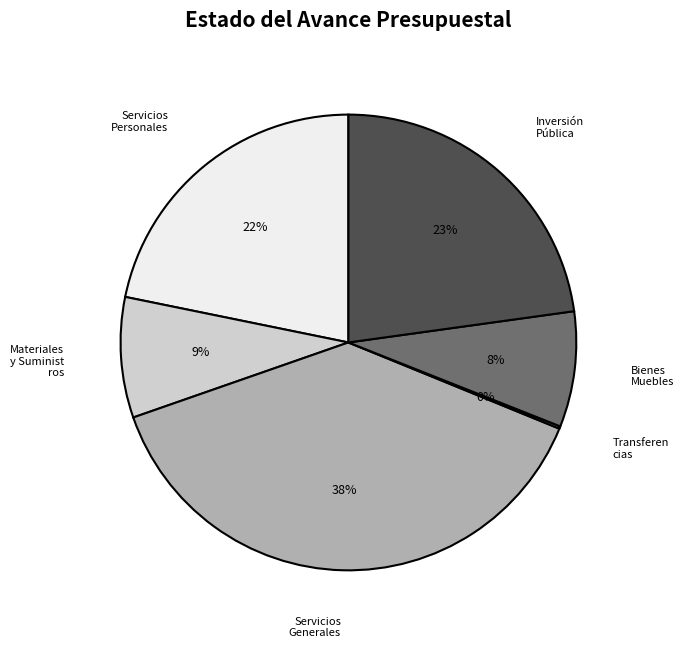

To the nearest percent, what is the difference between the largest and smallest slice percentages?

38%